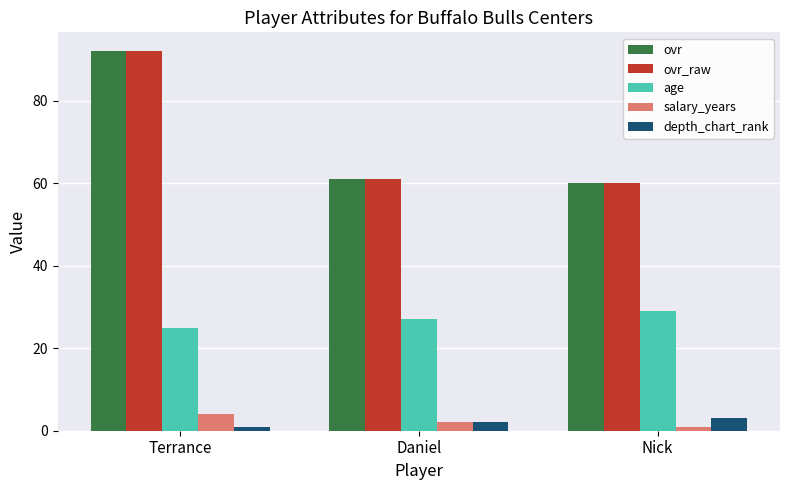

What is the average value of the age series?

27